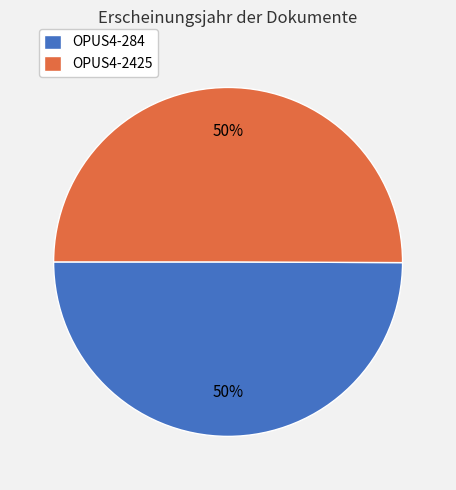

Approximately how many times larger is the value at OPUS4-284 compared to OPUS4-2425?

1.0